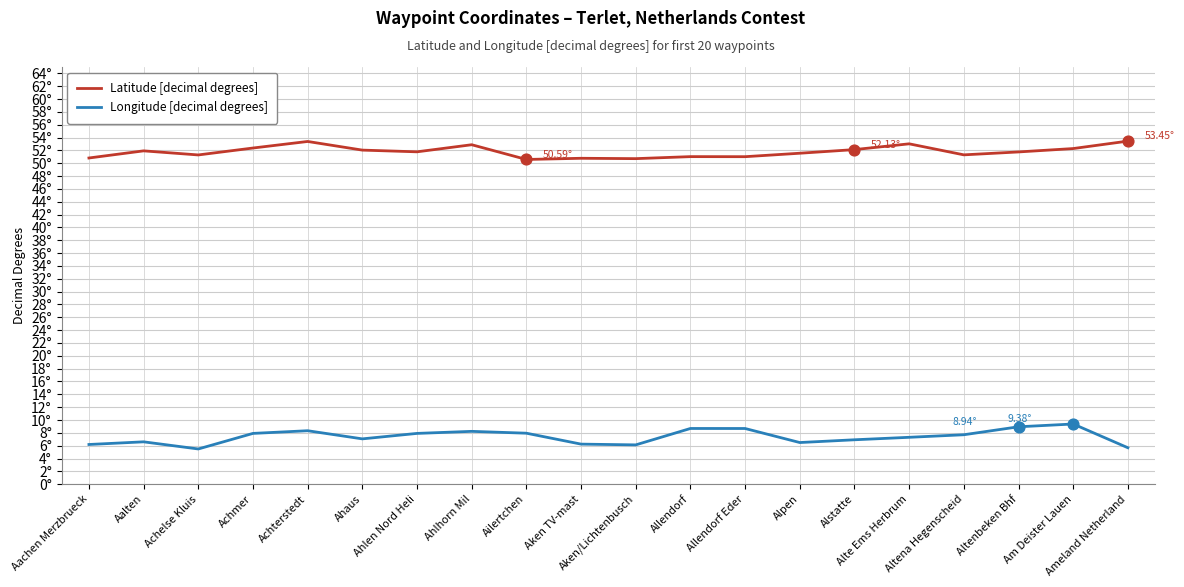

Is the value of Longitude [decimal degrees] at Achelse Kluis greater than the value of Latitude [decimal degrees] at Ameland Netherland?

No